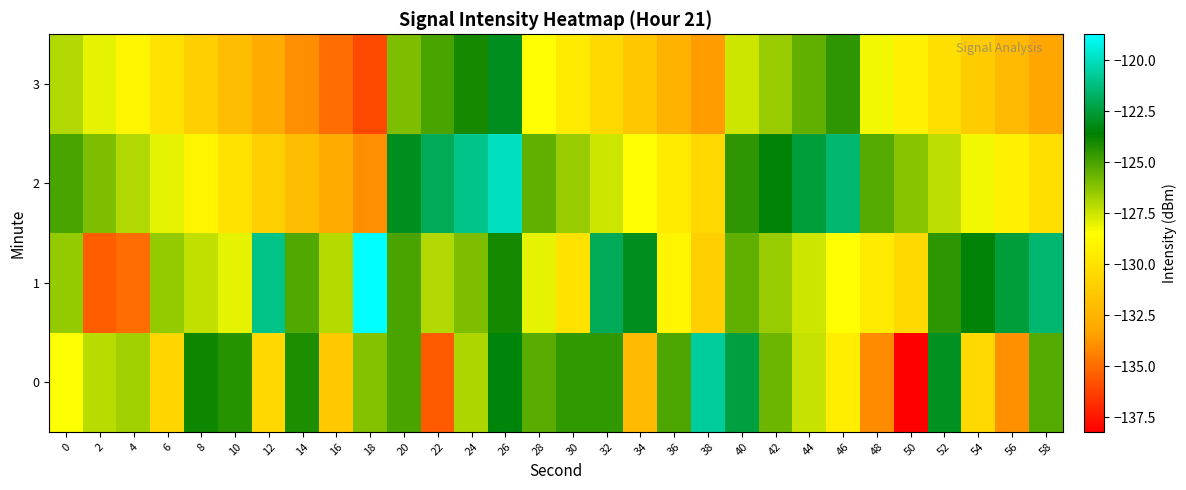

Reading right to left, what are all the values shown in this chart?

0: 58=-125.2	56=-133.9	54=-130.5	52=-123.0	50=-138.2	48=-134.0	46=-129.3	44=-127.4	42=-125.7	40=-122.4	38=-120.7	36=-125.1	34=-132.2	32=-124.6	30=-124.6	28=-125.3	26=-123.4	24=-126.9	22=-135.5	20=-125.0	18=-126.2	16=-131.4	14=-124.2	12=-130.6	10=-124.3	8=-123.9	6=-130.7	4=-126.6	2=-127.1	0=-128.4
1: 58=-121.5	56=-122.5	54=-123.5	52=-124.5	50=-130.5	48=-129.5	46=-128.5	44=-127.5	42=-126.5	40=-125.5	38=-131.0	36=-129.0	34=-123.0	32=-122.0	30=-130.0	28=-128.0	26=-124.0	24=-126.0	22=-127.0	20=-125.0	18=-118.7	16=-127.1	14=-125.2	12=-121.1	10=-128.0	8=-127.3	6=-126.4	4=-135.0	2=-135.5	0=-126.5
2: 58=-130.2	56=-129.2	54=-128.2	52=-127.2	50=-126.2	48=-125.2	46=-121.5	44=-122.5	42=-123.5	40=-124.5	38=-130.5	36=-129.5	34=-128.5	32=-127.5	30=-126.5	28=-125.5	26=-120.0	24=-121.0	22=-122.0	20=-123.0	18=-134.0	16=-133.0	14=-132.0	12=-131.0	10=-130.0	8=-129.0	6=-128.0	4=-127.0	2=-126.0	0=-125.0
3: 58=-133.2	56=-132.2	54=-131.2	52=-130.2	50=-129.2	48=-128.2	46=-124.5	44=-125.5	42=-126.5	40=-127.5	38=-133.5	36=-132.5	34=-131.5	32=-130.5	30=-129.5	28=-128.5	26=-123.0	24=-124.0	22=-125.0	20=-126.0	18=-136.0	16=-135.0	14=-134.0	12=-133.0	10=-132.0	8=-131.0	6=-130.0	4=-129.0	2=-128.0	0=-127.0